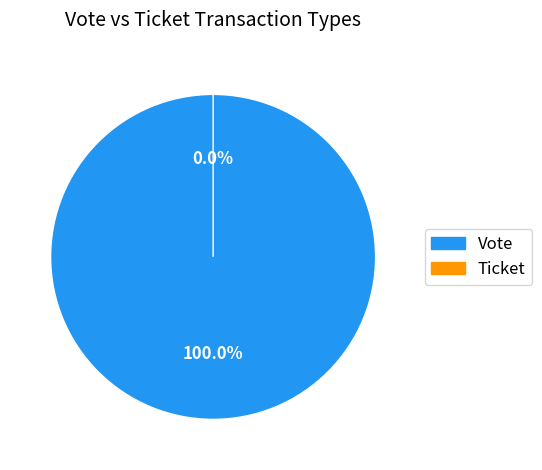

What is the total percentage of Vote and Ticket?

100.0%